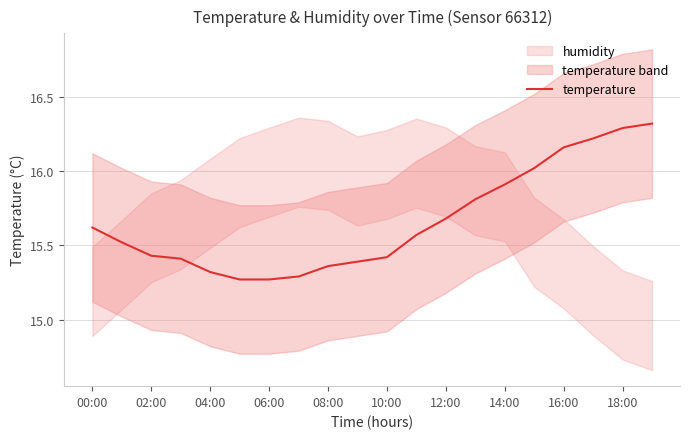

What is the difference between the second highest and minimum values?

1.0